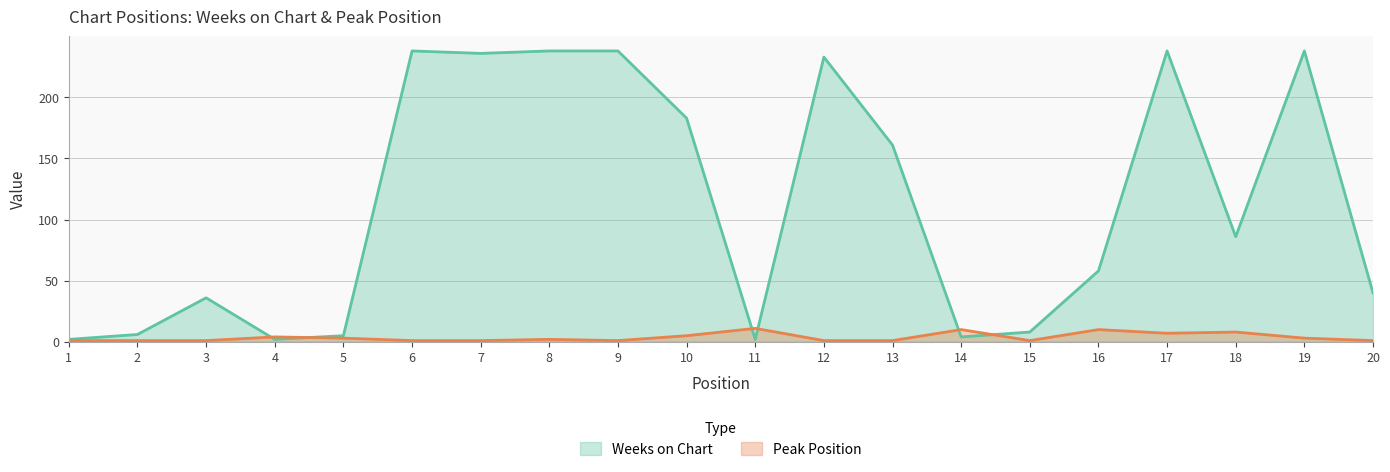

At which label is Pico closest to 6?

10